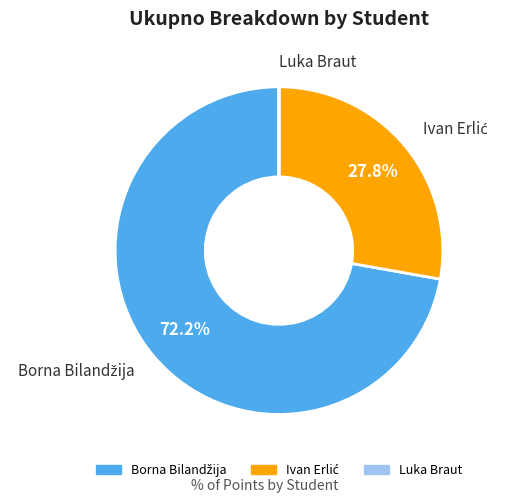

Is there a majority slice in this chart?

Yes